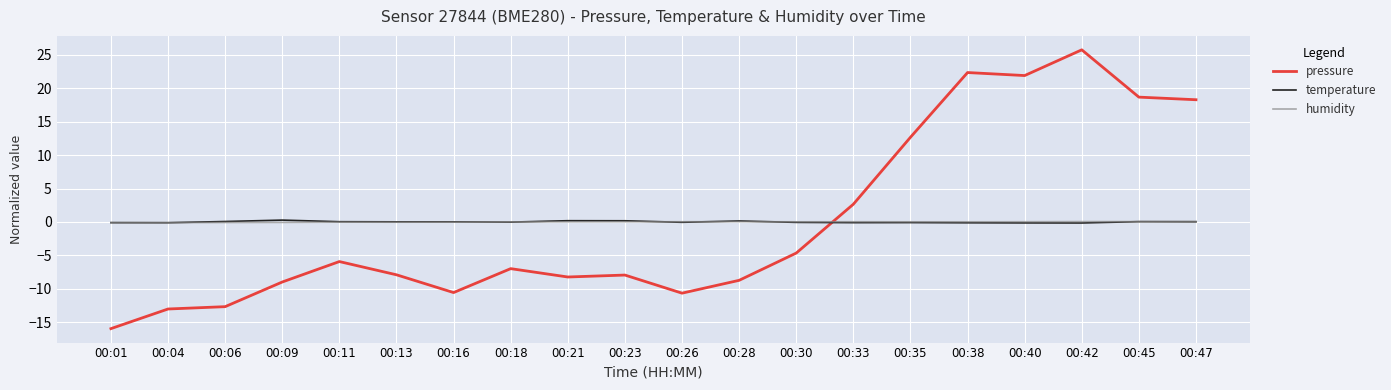

What is the highest value of the pressure series?

25.8